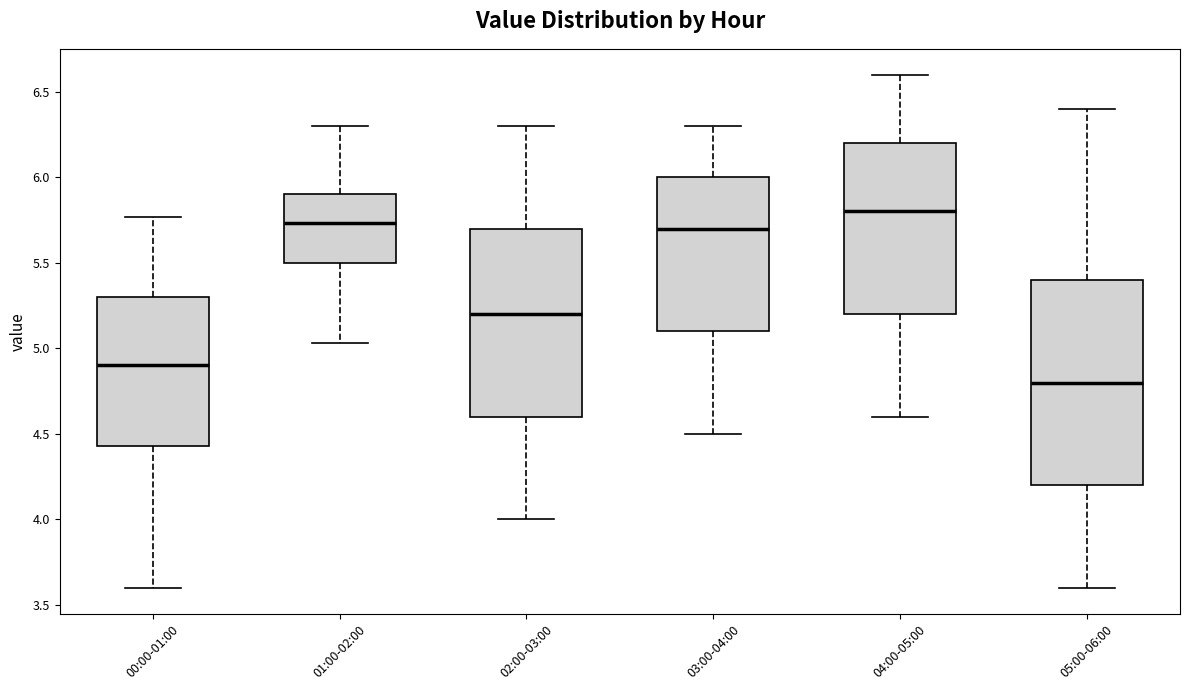

Where is the upper edge of the box for 05:00-06:00 on the y-axis? The values are not printed on the chart, so give them approximately, as read against the axis.

5.40